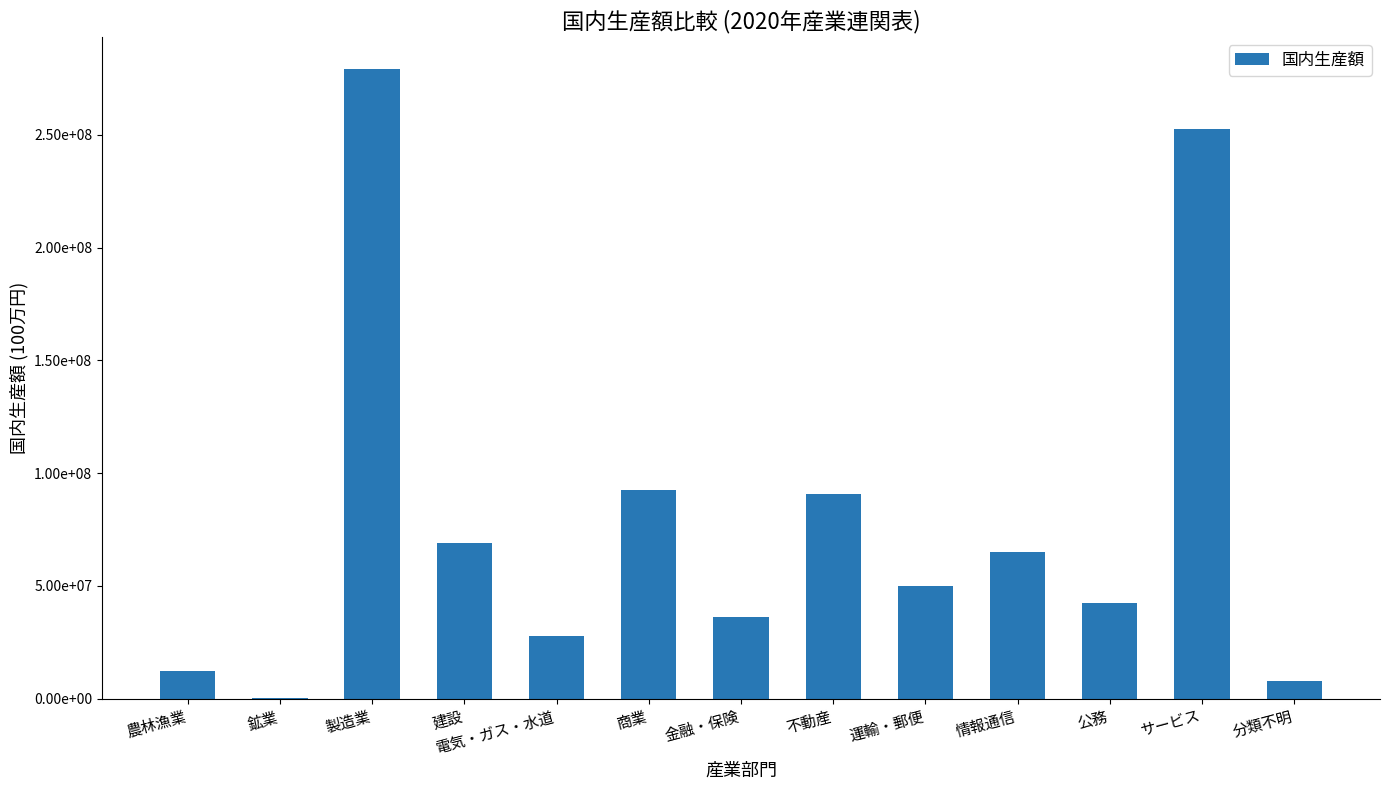

Where does the data first go above 49806887?

製造業